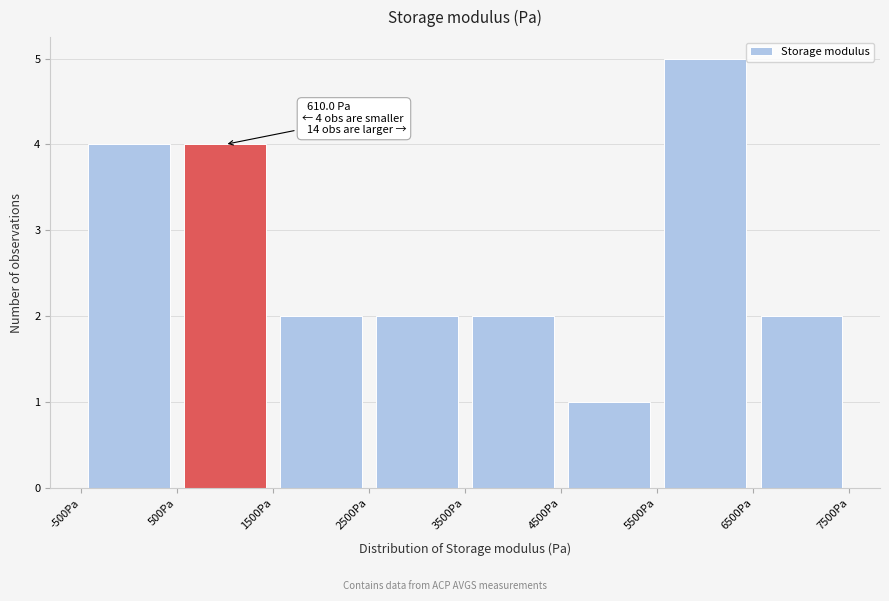

Over which range of the x-axis is the bar tallest?

5500 to 6500